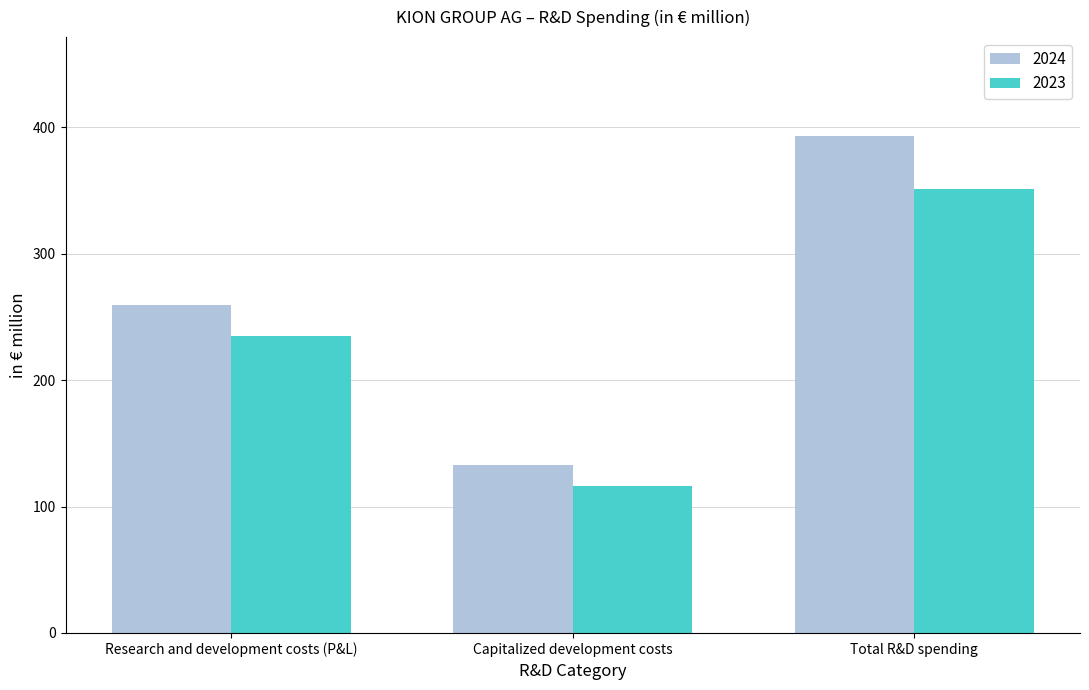

What are all the series names shown in the legend?

2024, 2023